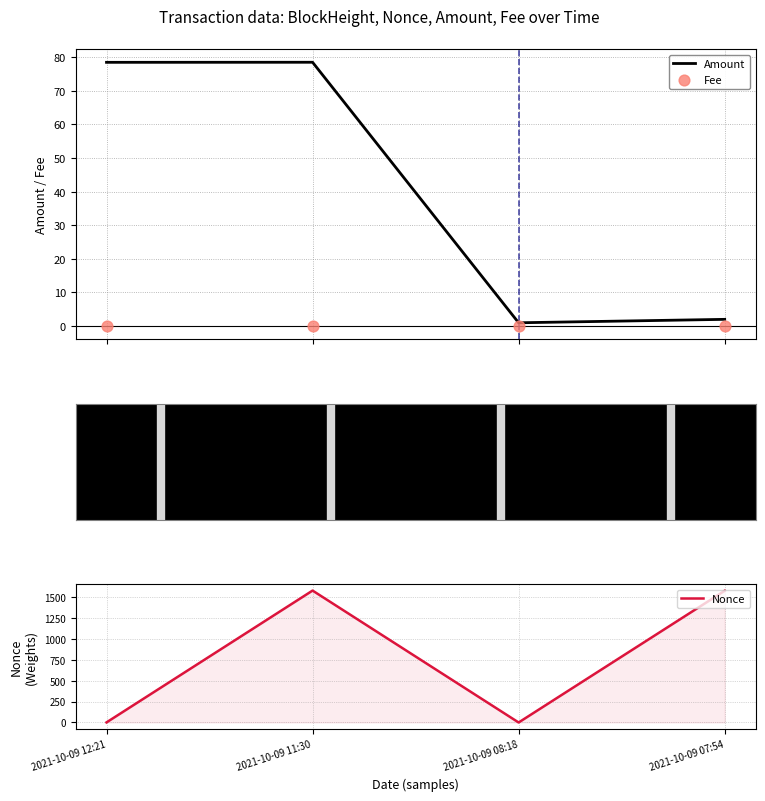

Which series reaches the minimum Y coordinate?

Nonce